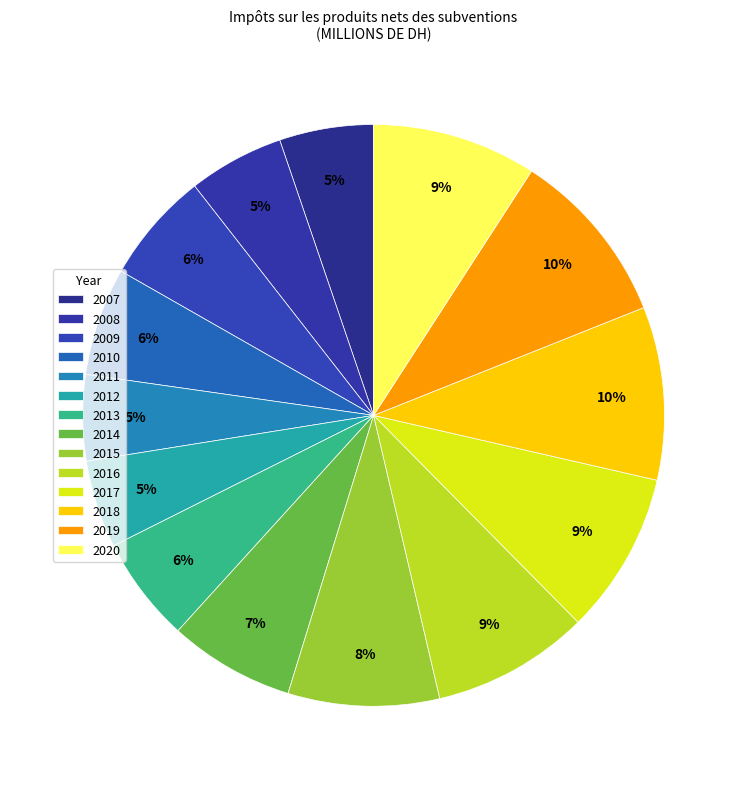

Count the number of slices in the pie.

14